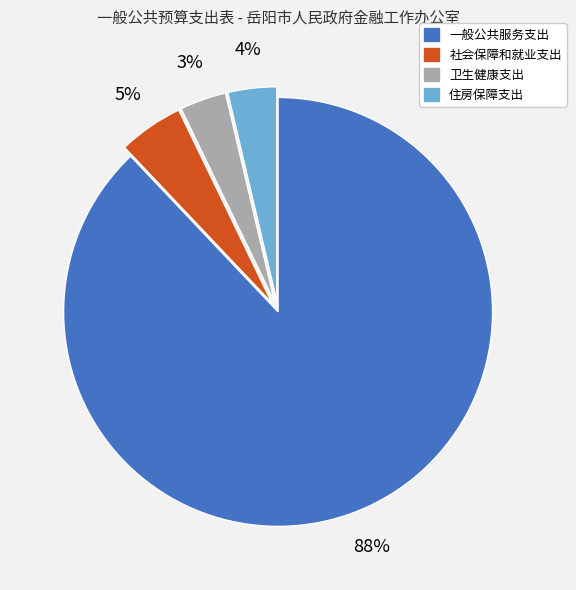

How many segments does this pie chart have?

4